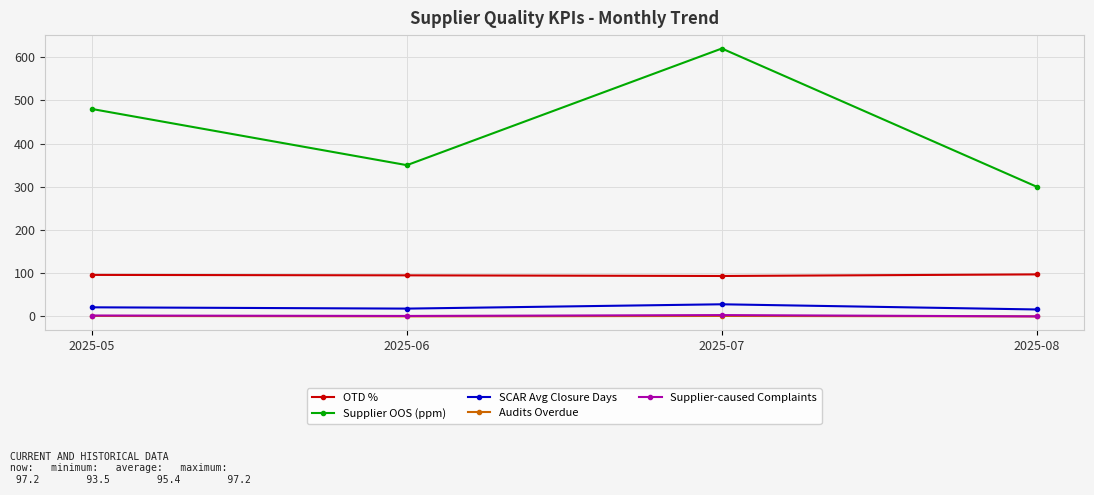

What is the difference between the second highest and second lowest values in the SCAR Avg Closure Days series?

3.0